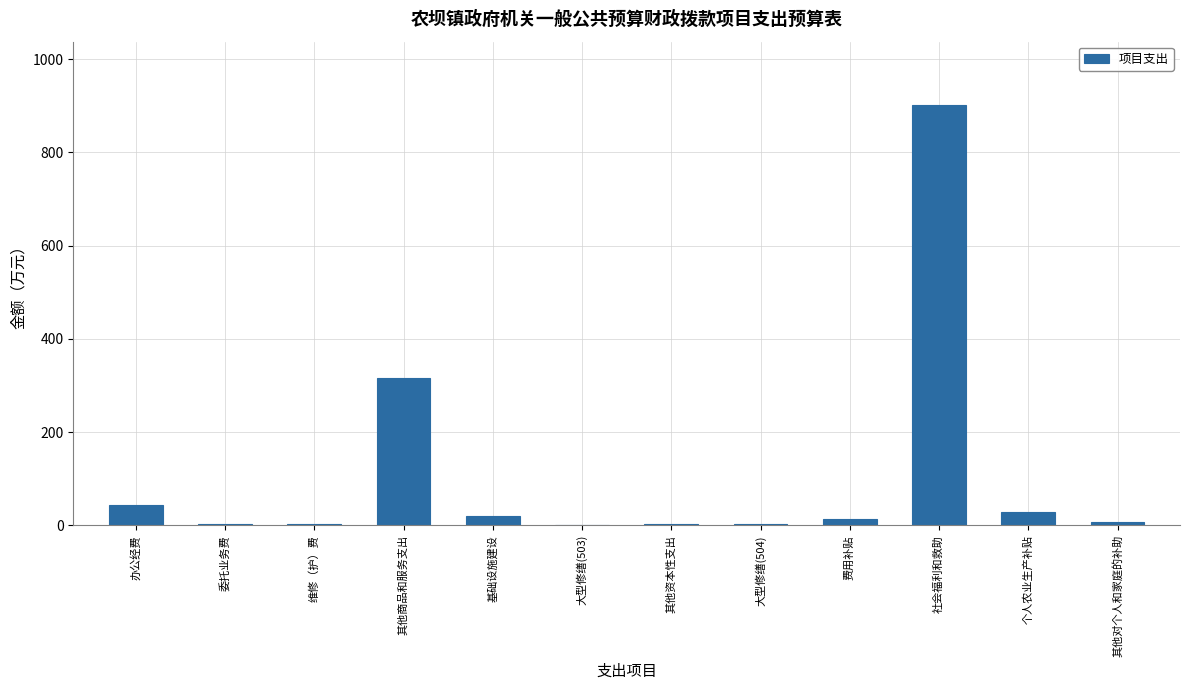

What is the sum of all values?

1342.0